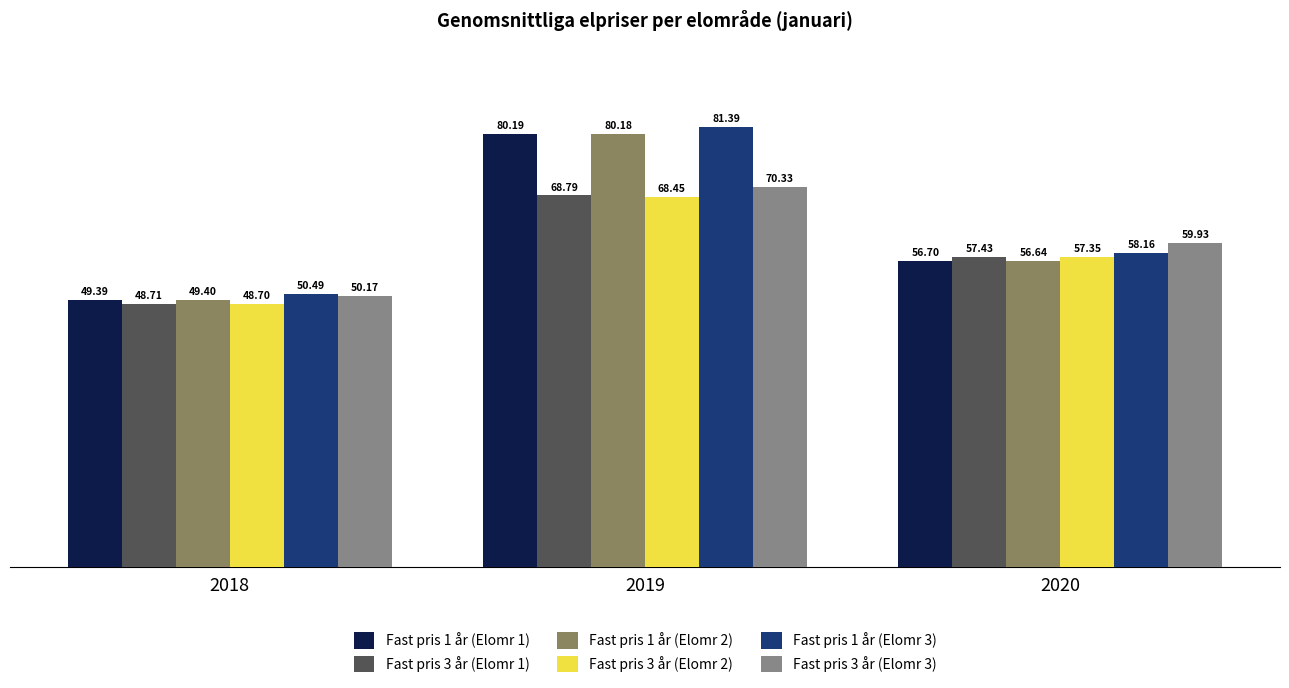

Does the chart contain any negative values?

No